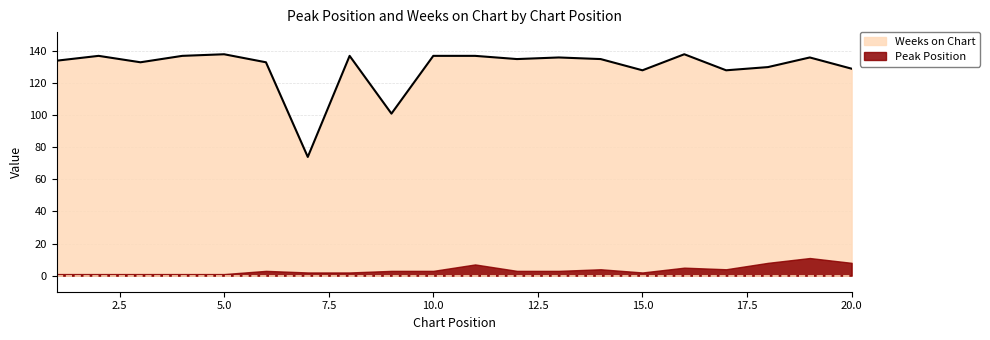

What is the value of the 9th point from the left?

101